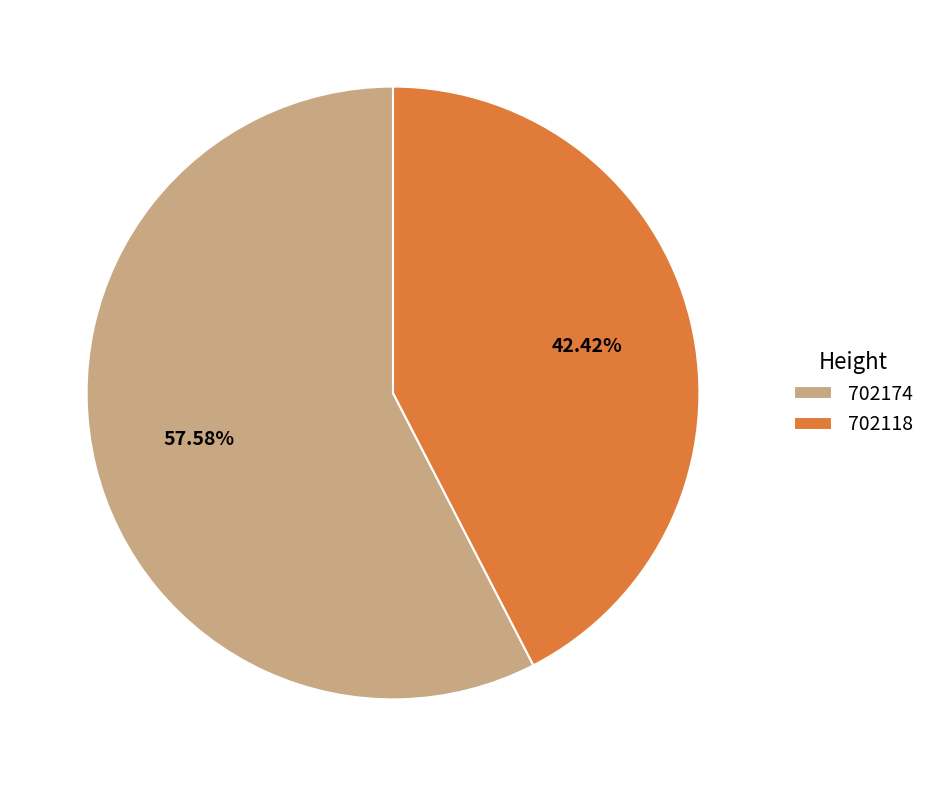

How many segments does this pie chart have?

2